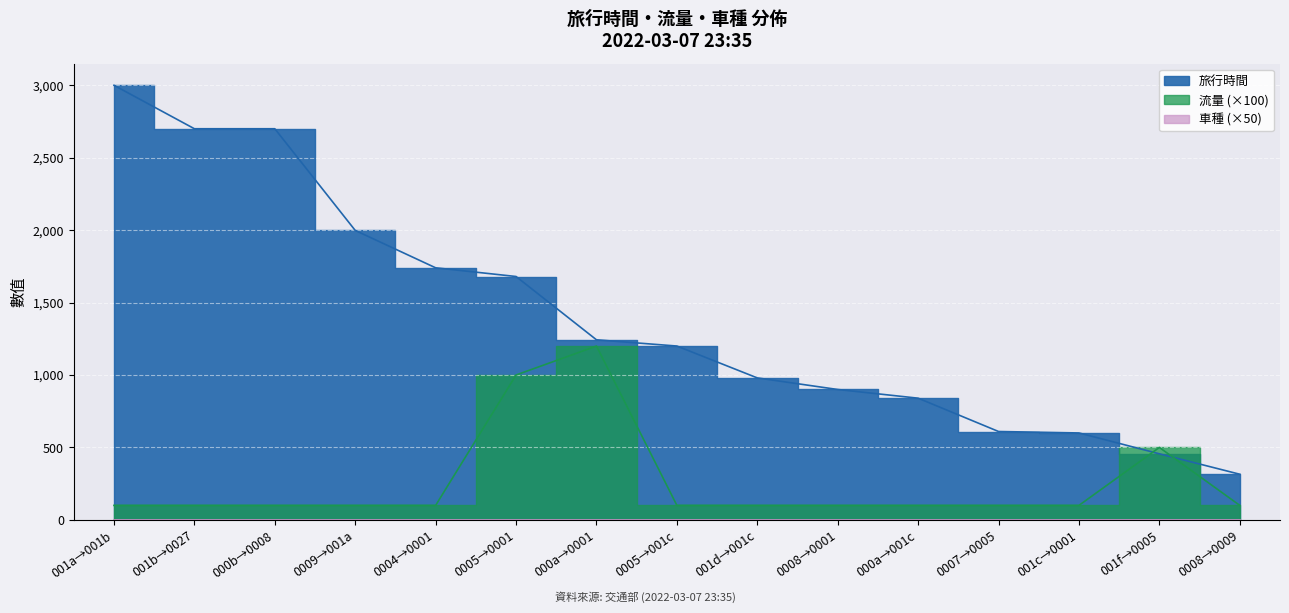

True or false: 流量 and 車種 cross at least once.

False